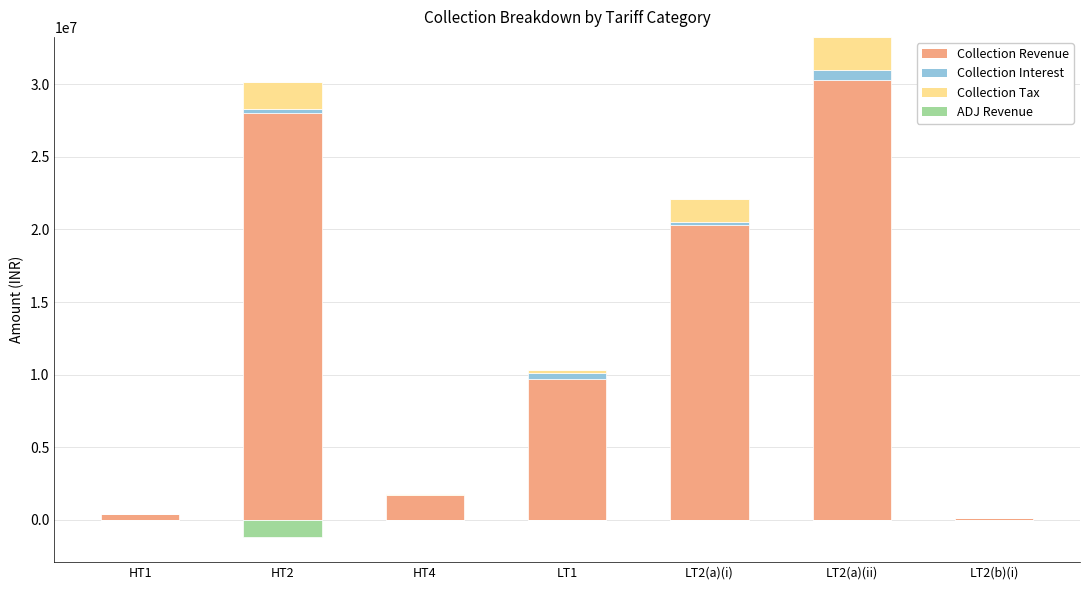

What is the sum of the Collection Interest values at HT1 and LT2(a)(i)?

256532.9